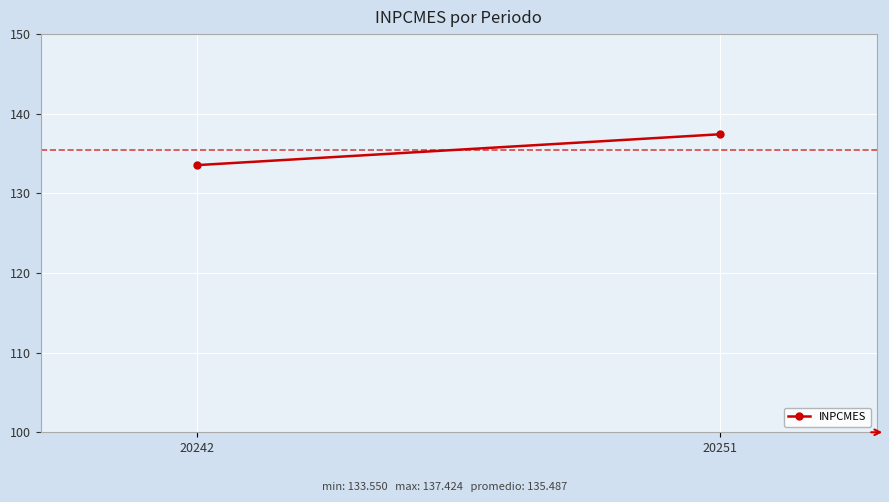

What is the ratio of the value at 20242 to the value at 20251?

1.0